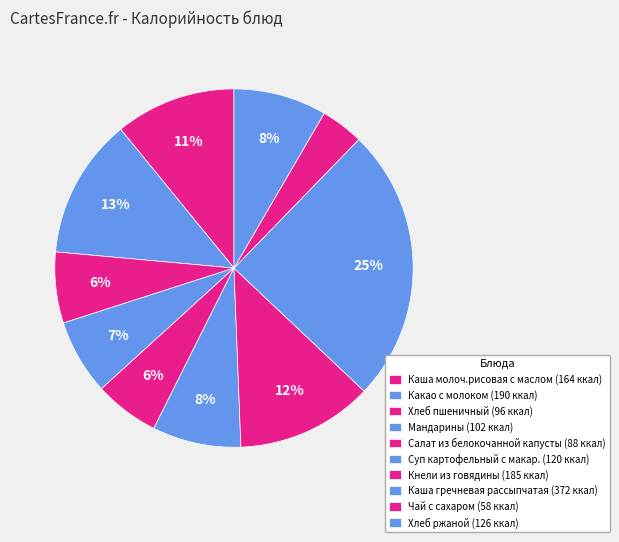

How many slices are in this pie chart?

10